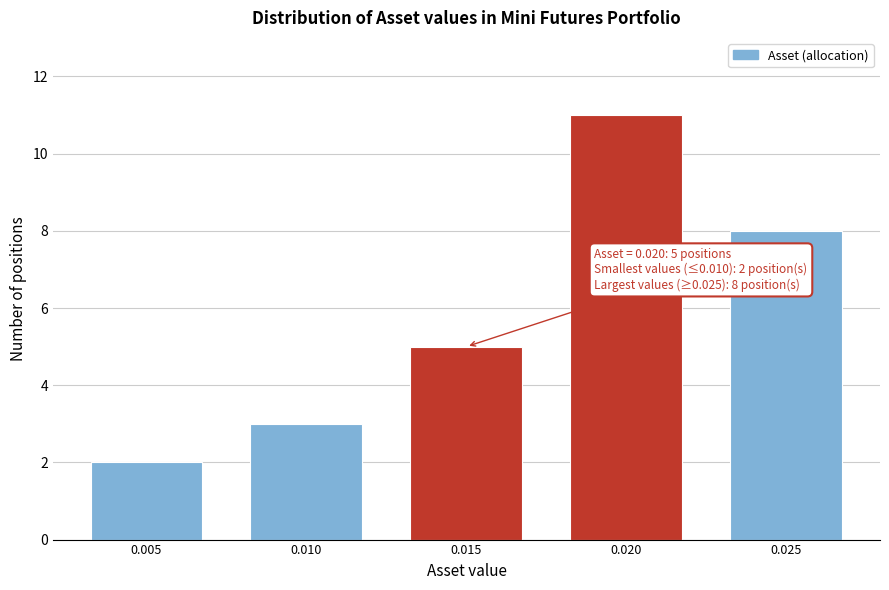

Reading left to right, transcribe all the data shown in this chart.

0.005=2	0.010=3	0.015=5	0.020=11	0.025=8